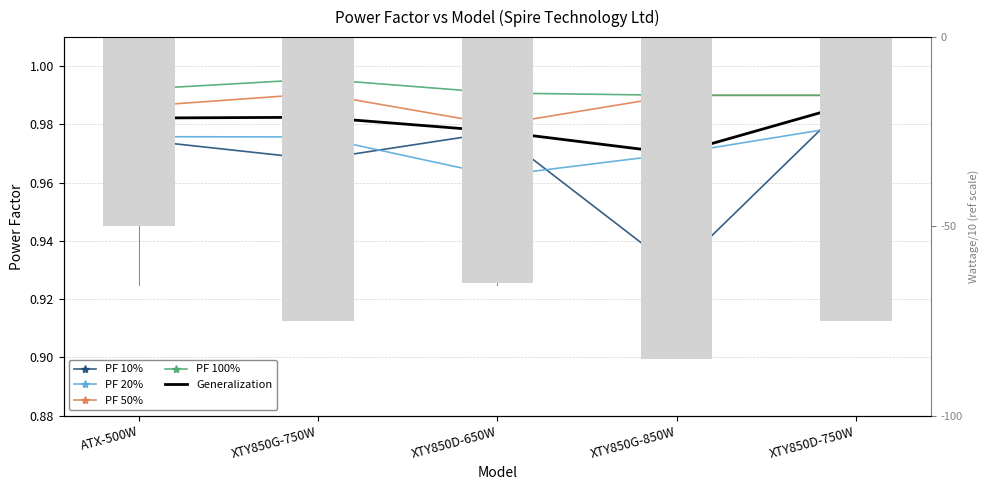

How many groups of bars are there?

5